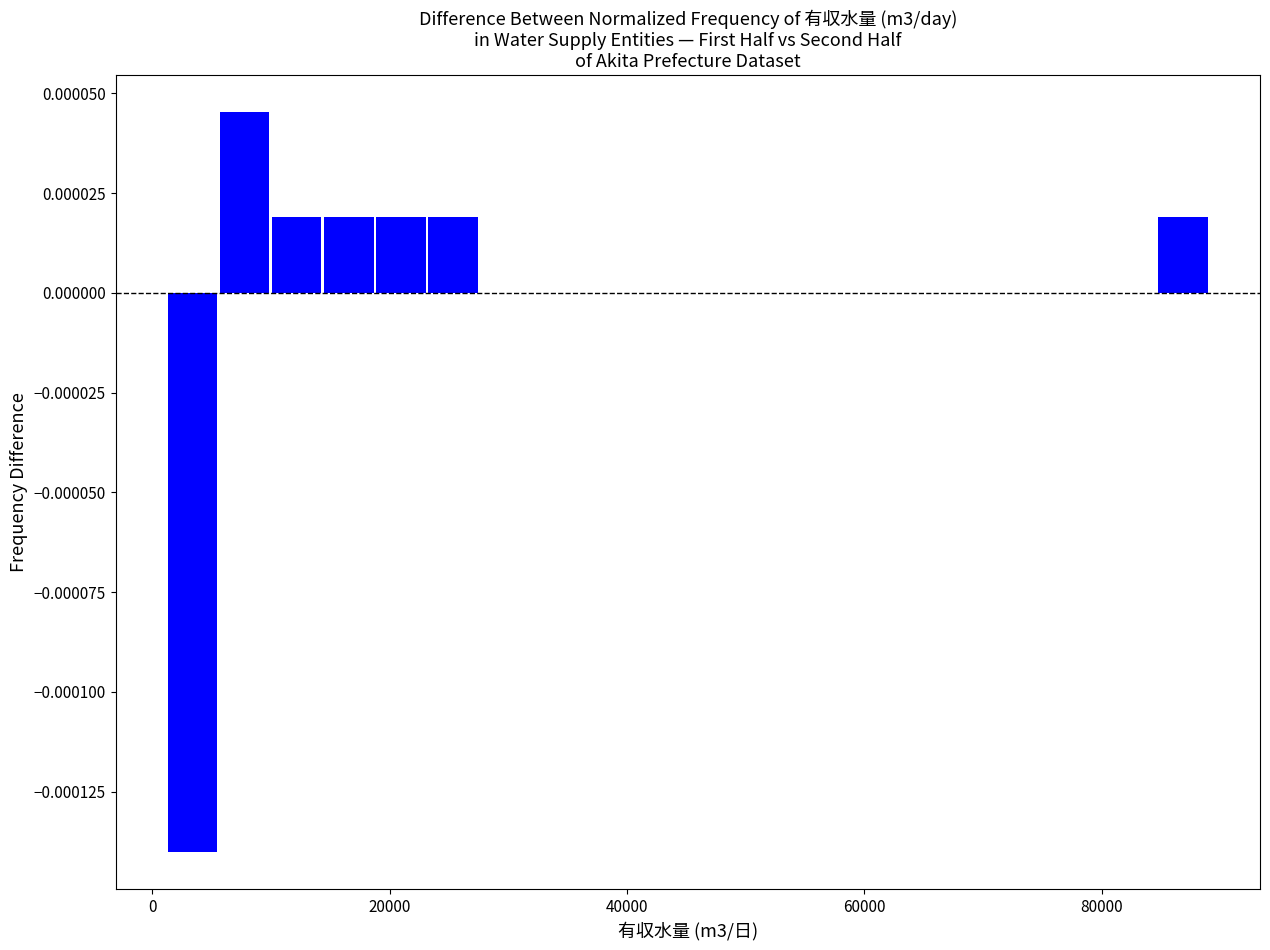

Read against the x-axis, roughly where is the centre of the tallest bar?

8000